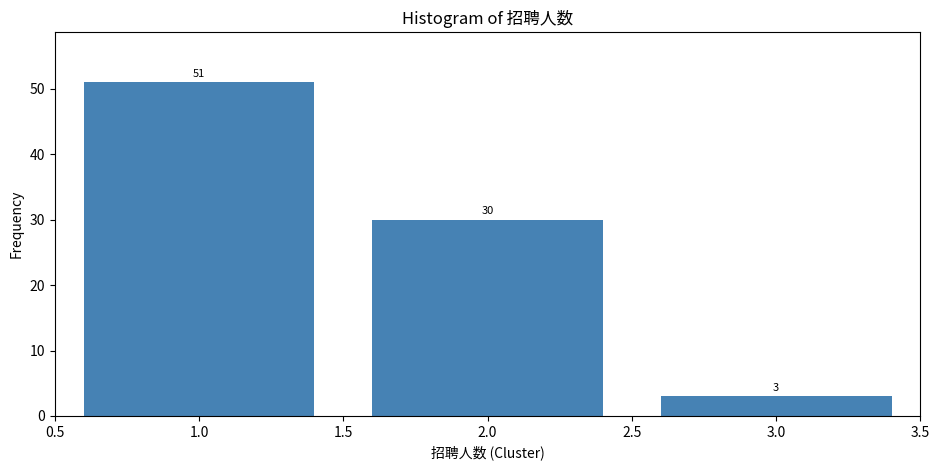

Reading right to left, list all the values displayed in this chart.

3.0=3	2.0=30	1.0=51